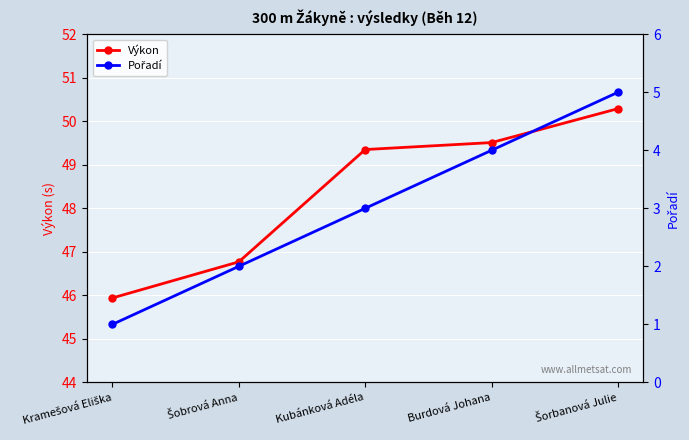

What is the lowest value of the Pořadí series?

1.0